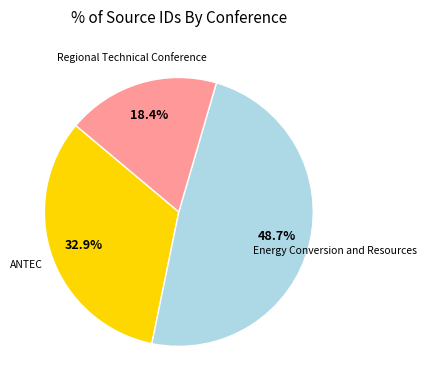

Rank the categories by value from highest to lowest.

Energy Conversion and Resources, ANTEC, Regional Technical Conference